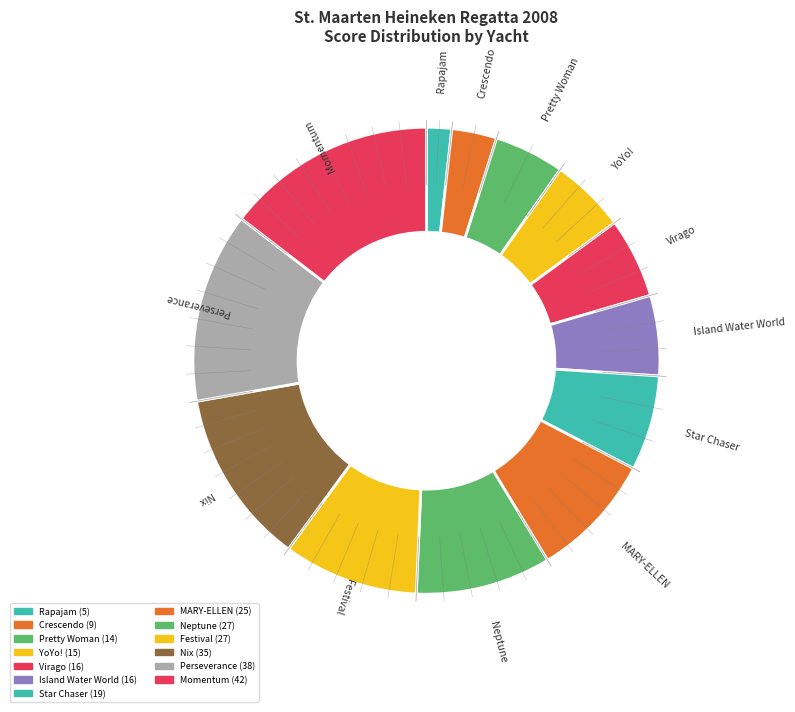

Is Nix the majority of the pie?

No